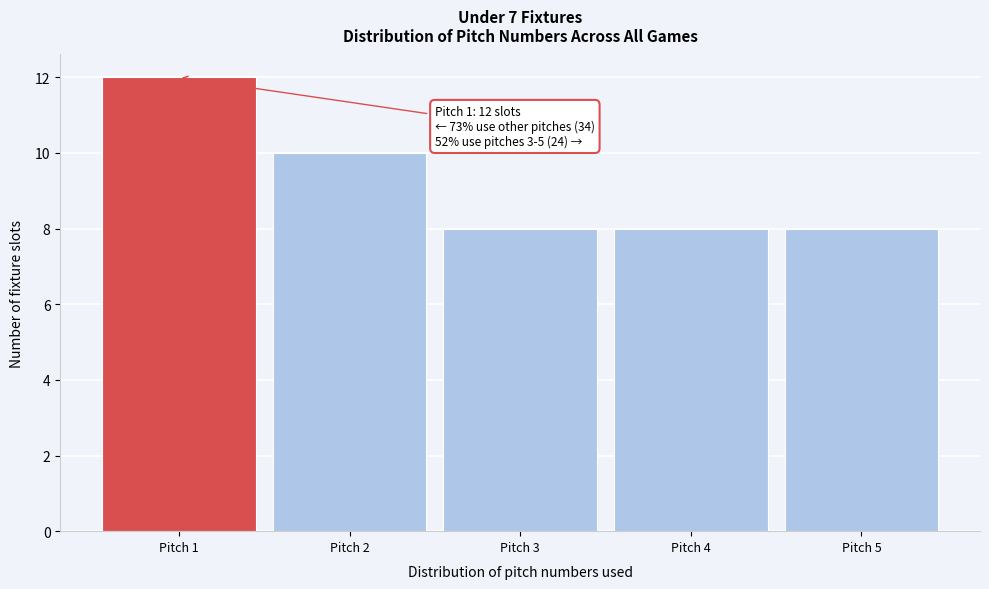

Over which range of the x-axis is the bar tallest?

0.5 to 1.5